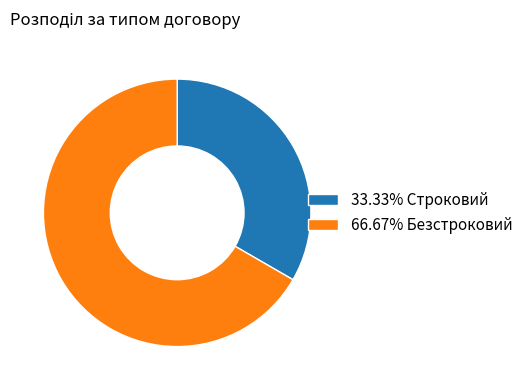

Do 66.67% Безстроковий and 33.33% Строковий together represent more than half of the pie?

Yes